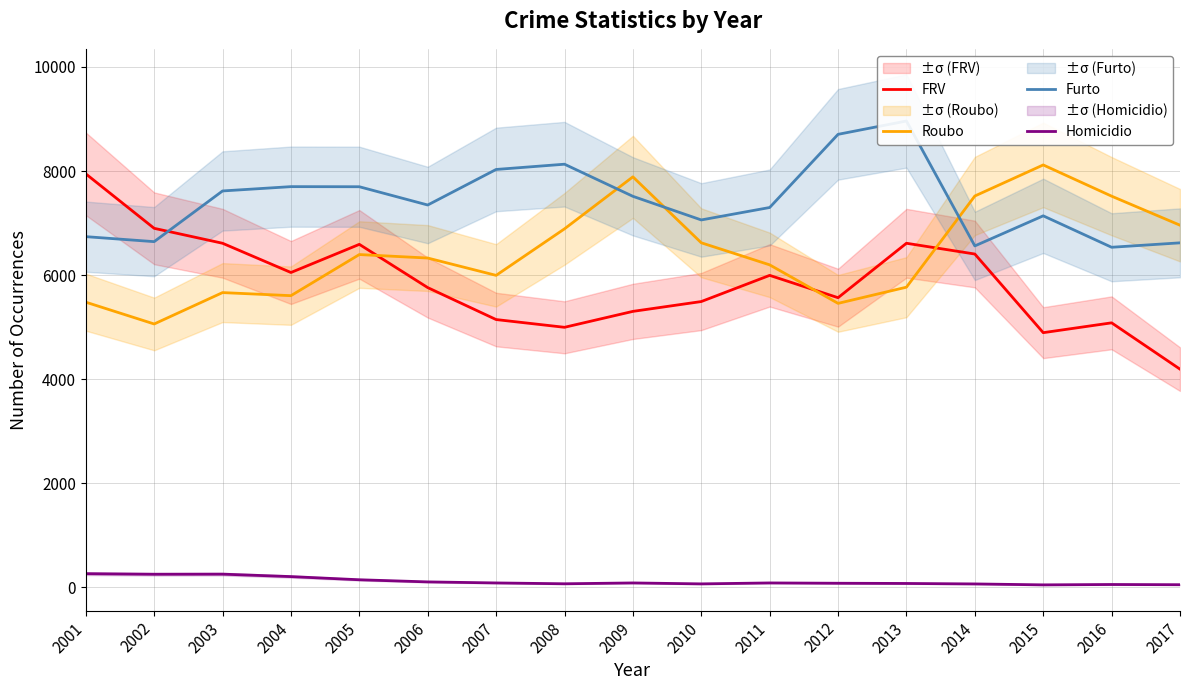

What is the sum of the Furto values at 2016 and 2015?

13676